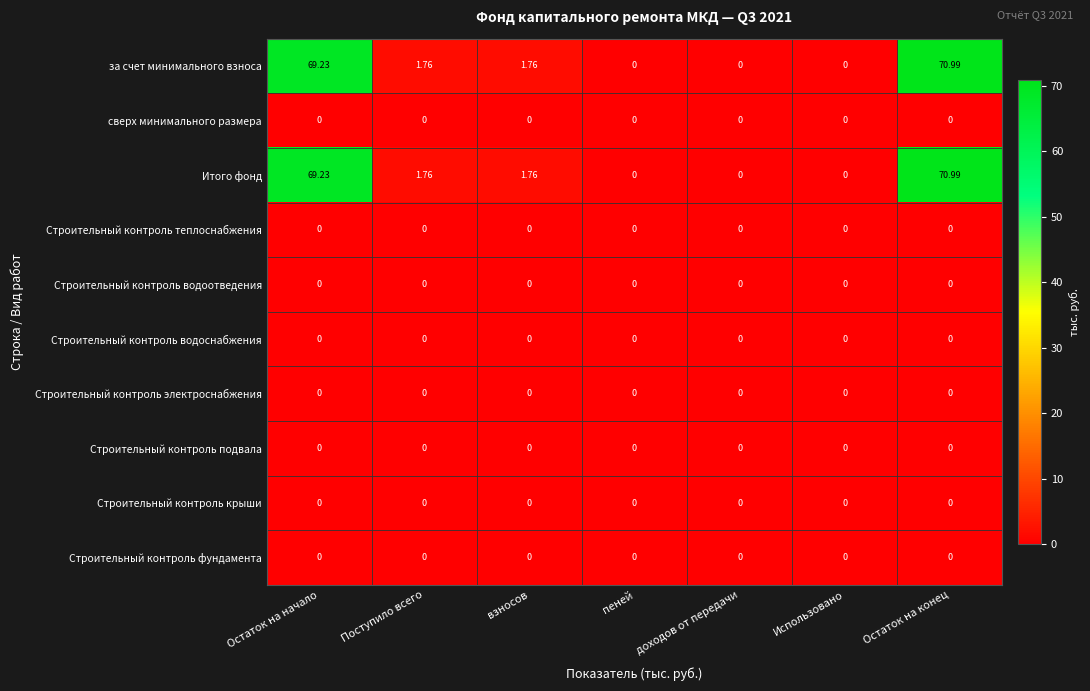

At which category is the sum across all series the highest?

Остаток на конец